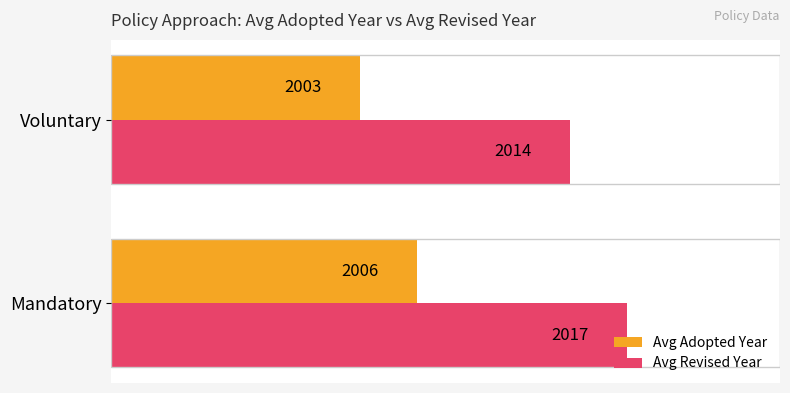

How many data points in Avg Revised Year are less than 2017?

1